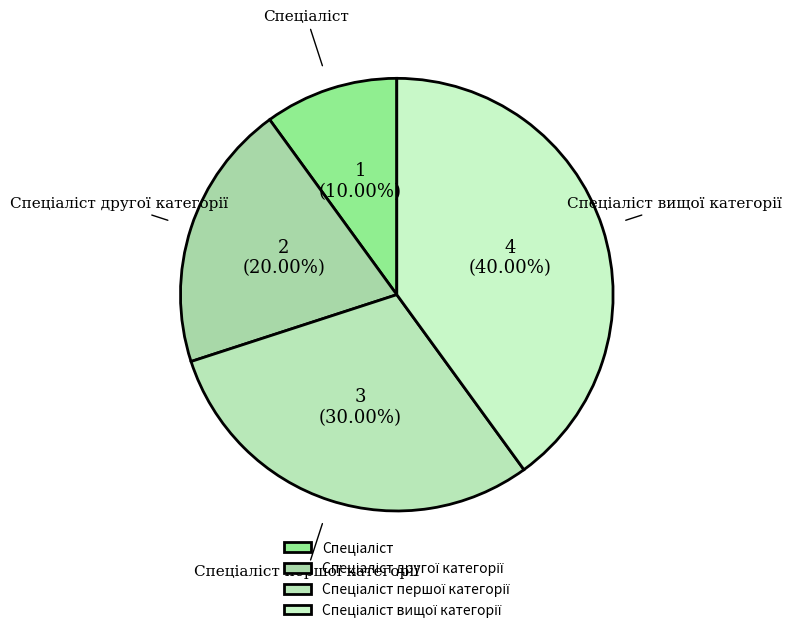

How many segments does this pie chart have?

4